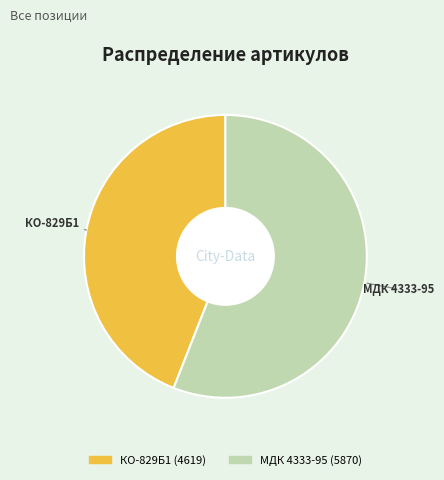

Rank the categories by value from highest to lowest.

МДК 4333-95, КО-829Б1